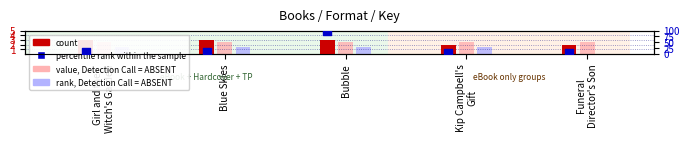

At which category is the sum across all series the highest?

Bubble